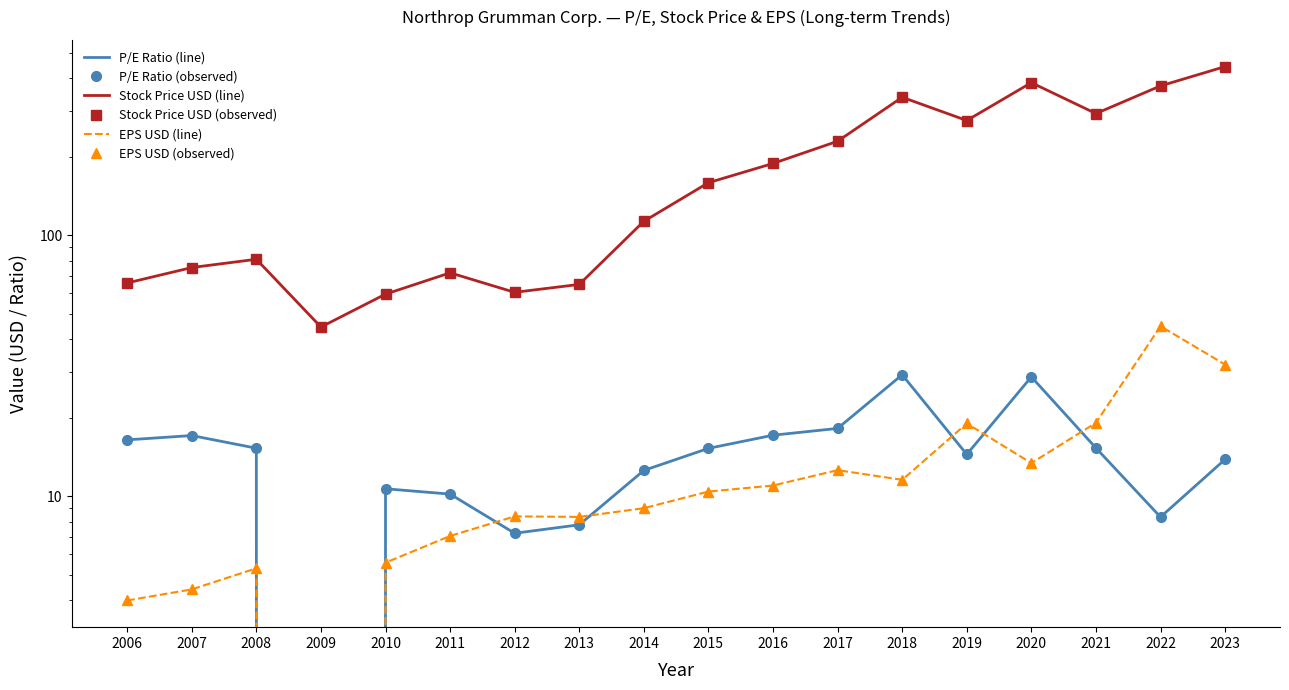

What is the total value across all series at 2015?

369.8